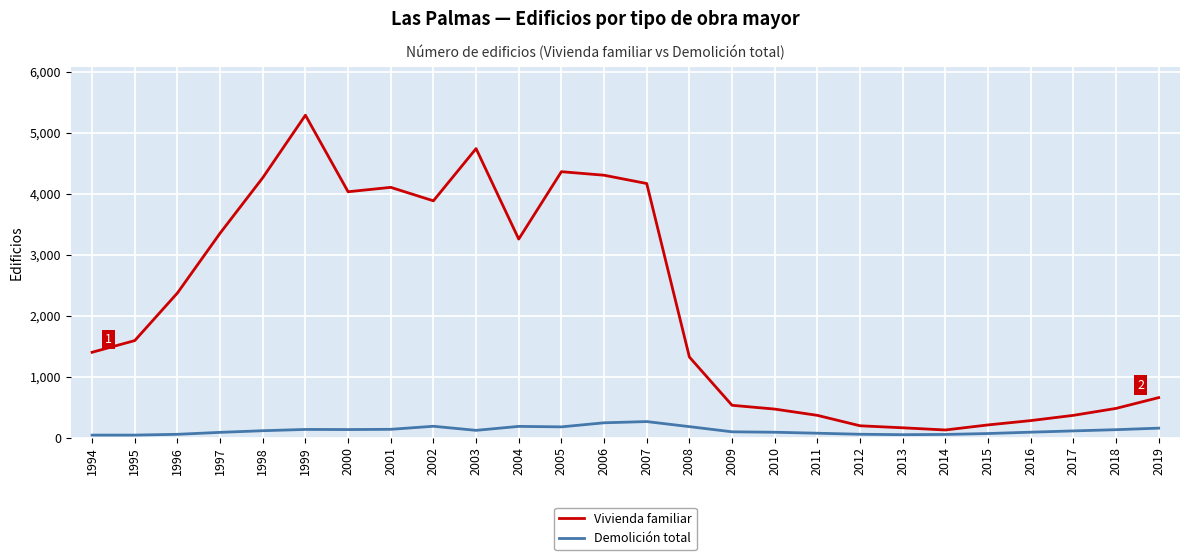

Between 2014 and 2017, which series saw the biggest shift?

Vivienda familiar